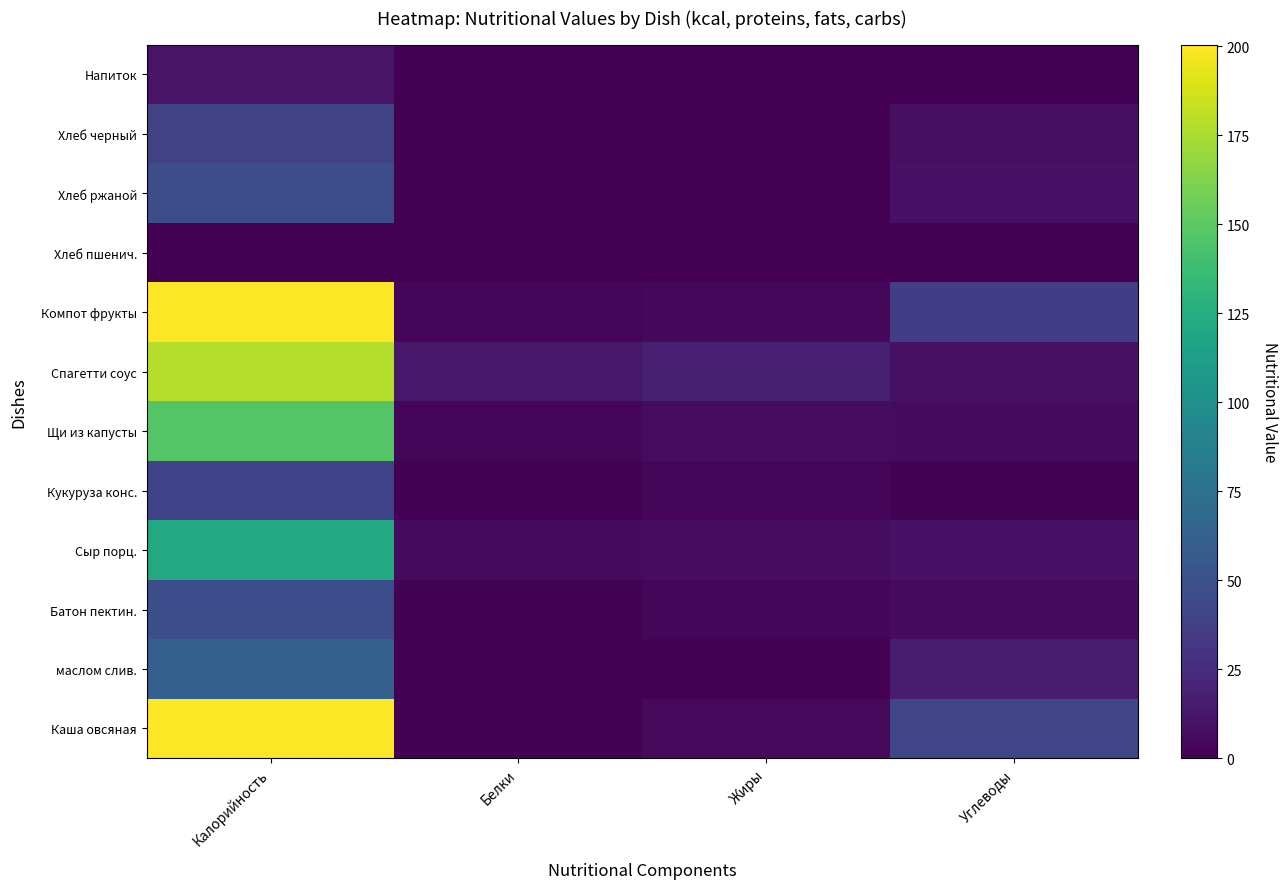

How many categories are shown in the chart?

4